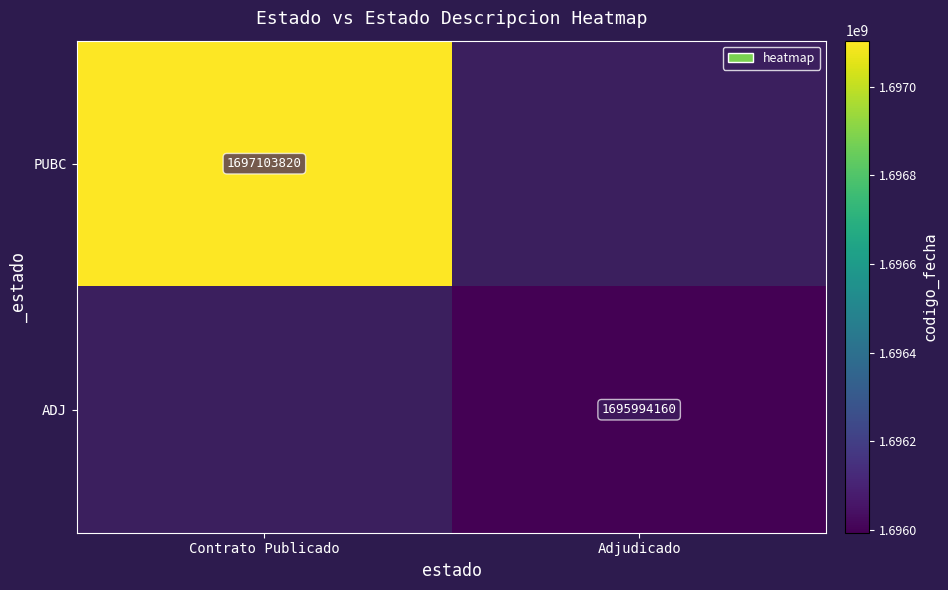

True or false: PUBC has a value of 1697103820 at Contrato Publicado.

True